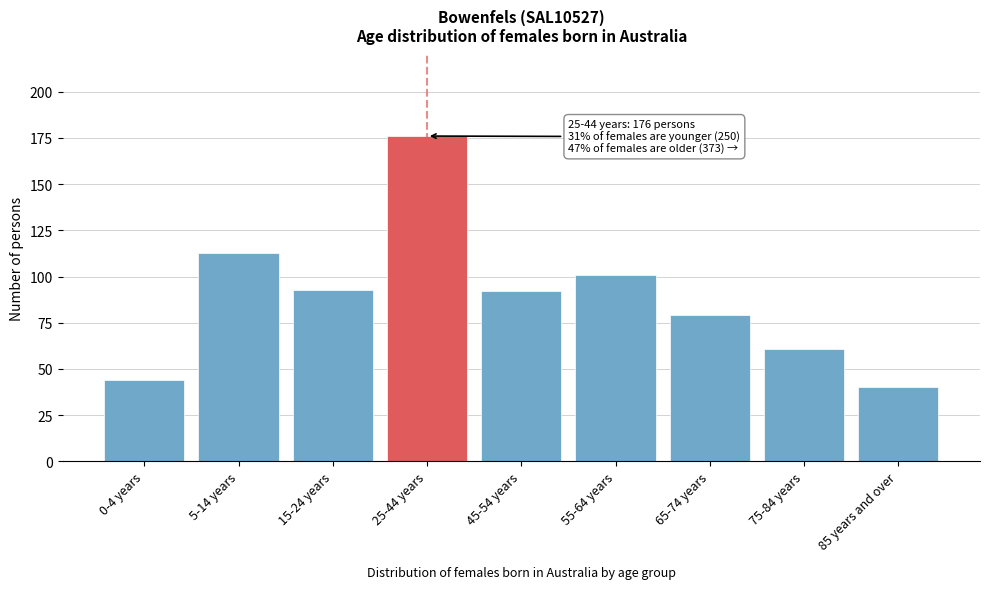

Reading left to right, transcribe all the data shown in this chart.

44	113	93	176	92	101	79	61	40